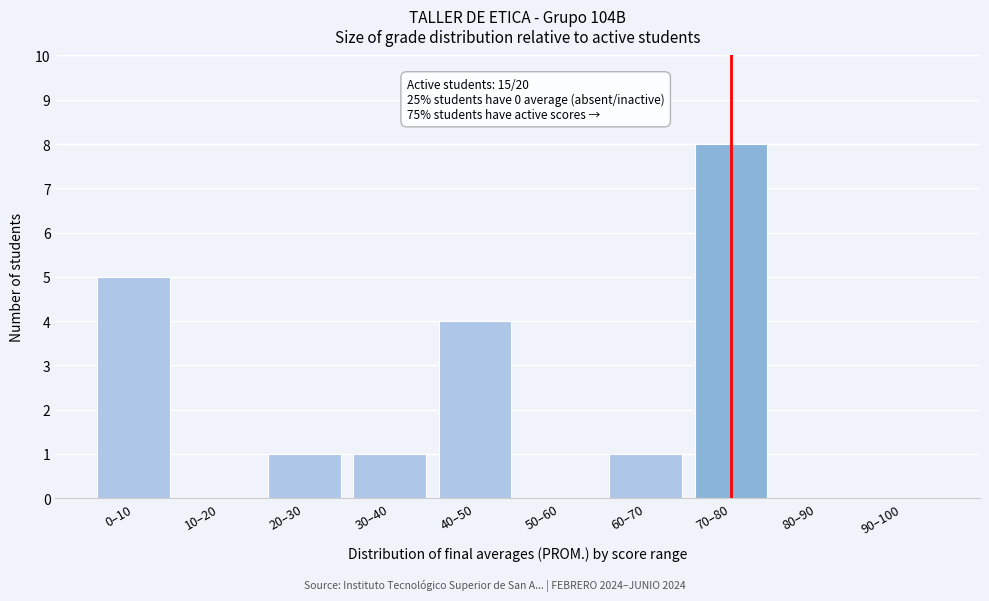

Reading left to right, what are all the values shown in this chart?

0–10=5	10–20=0	20–30=1	30–40=1	40–50=4	50–60=0	60–70=1	70–80=8	80–90=0	90–100=0